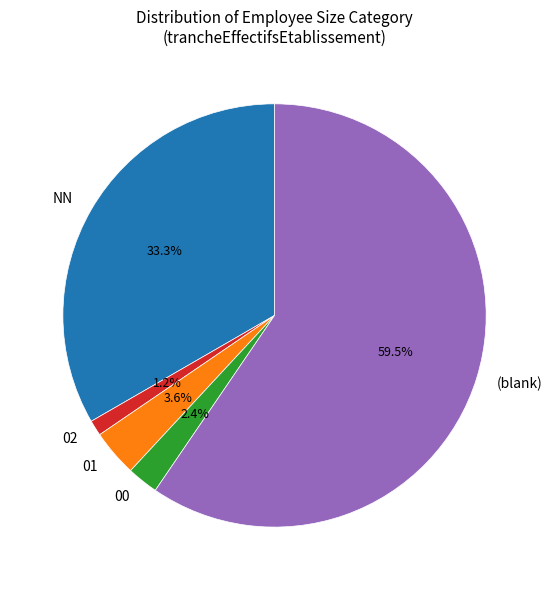

To the nearest percent, what is the combined percentage of 02 and 00?

4%